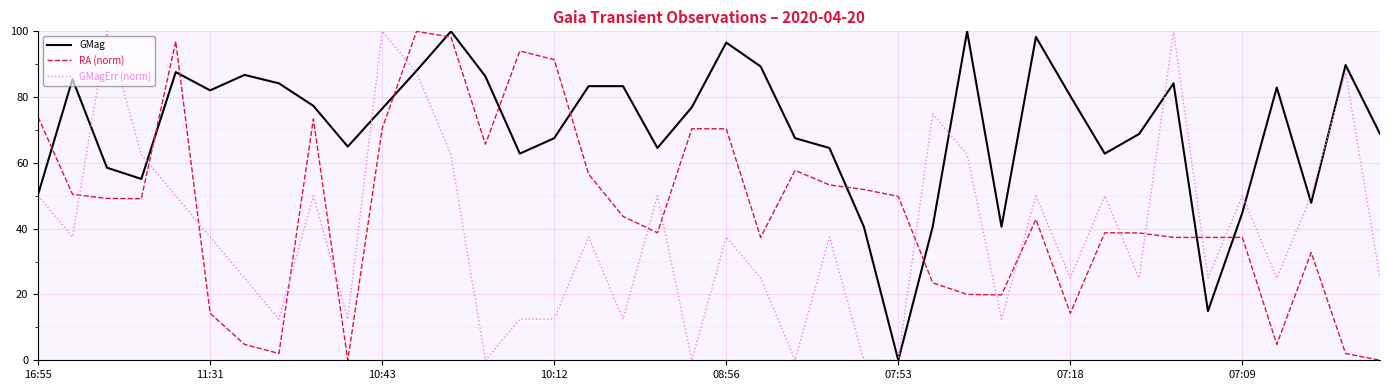

Which series has the largest total across all categories?

GMag